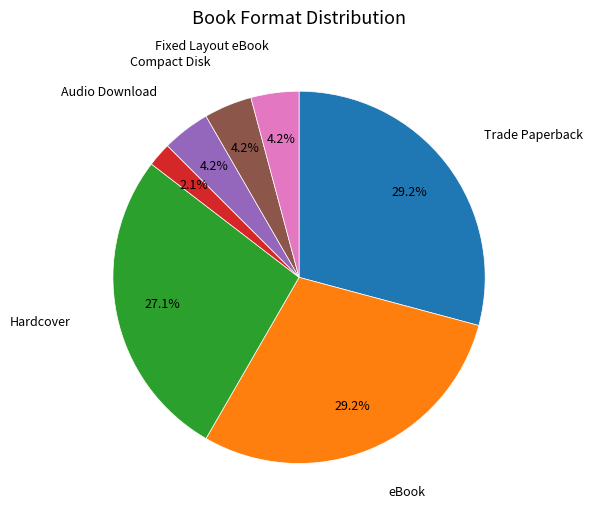

Is there a majority slice in this chart?

No